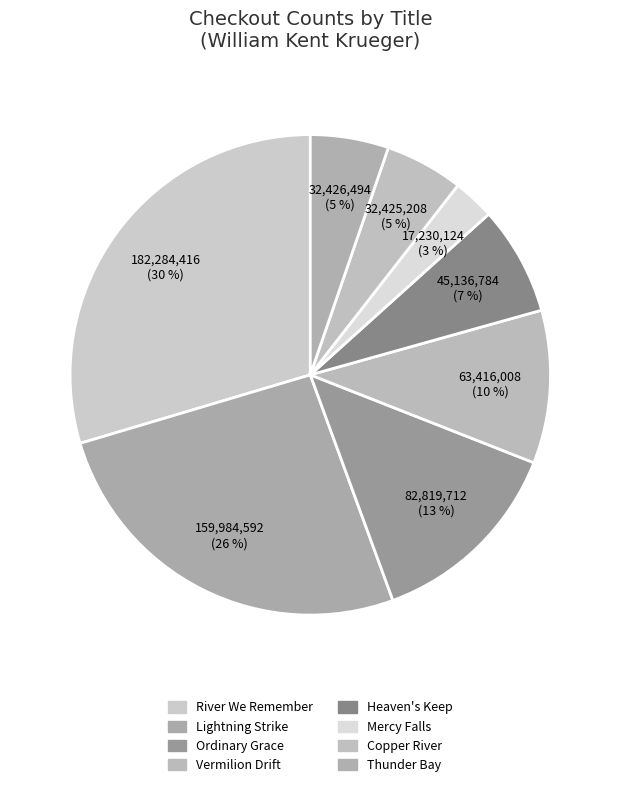

What percentage is the Heaven's Keep slice, to the nearest percent?

7%